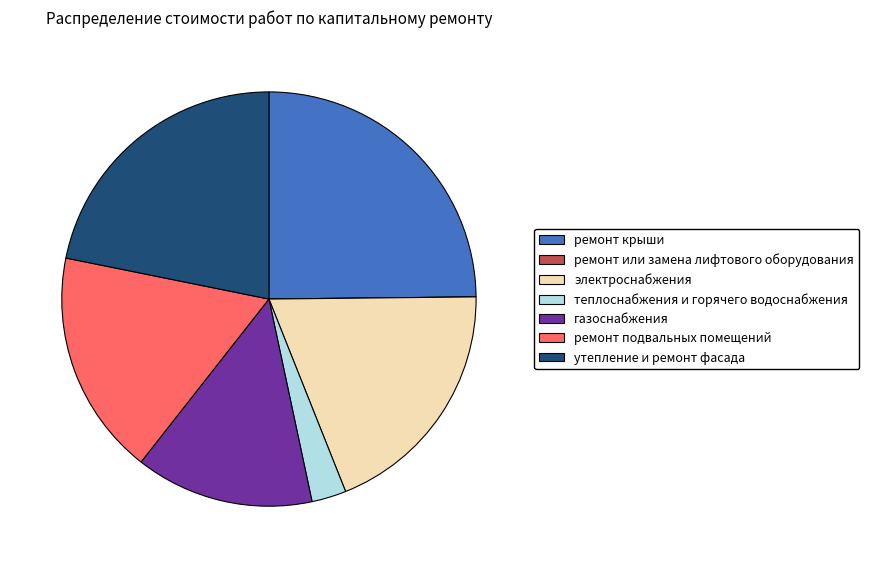

Do теплоснабжения и горячего водоснабжения and ремонт подвальных помещений together represent more than half of the pie?

No